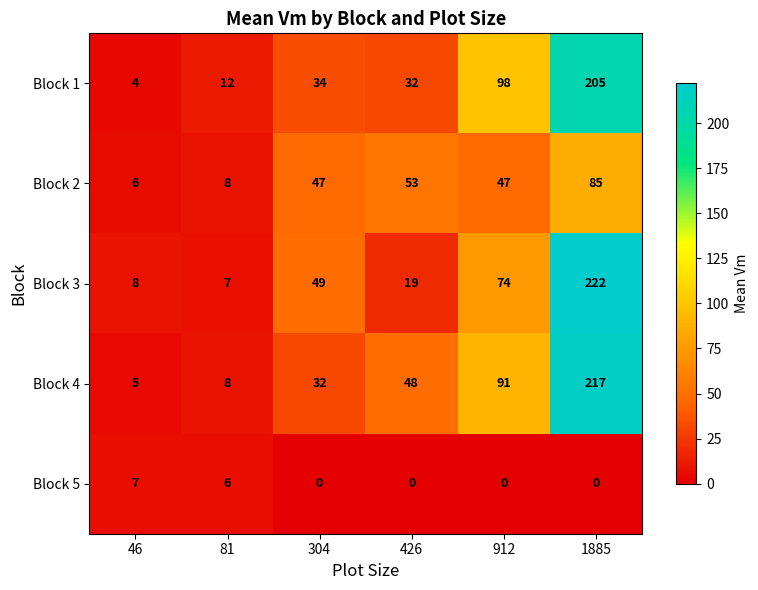

What is the spread (max minus min) of values at 912?

98